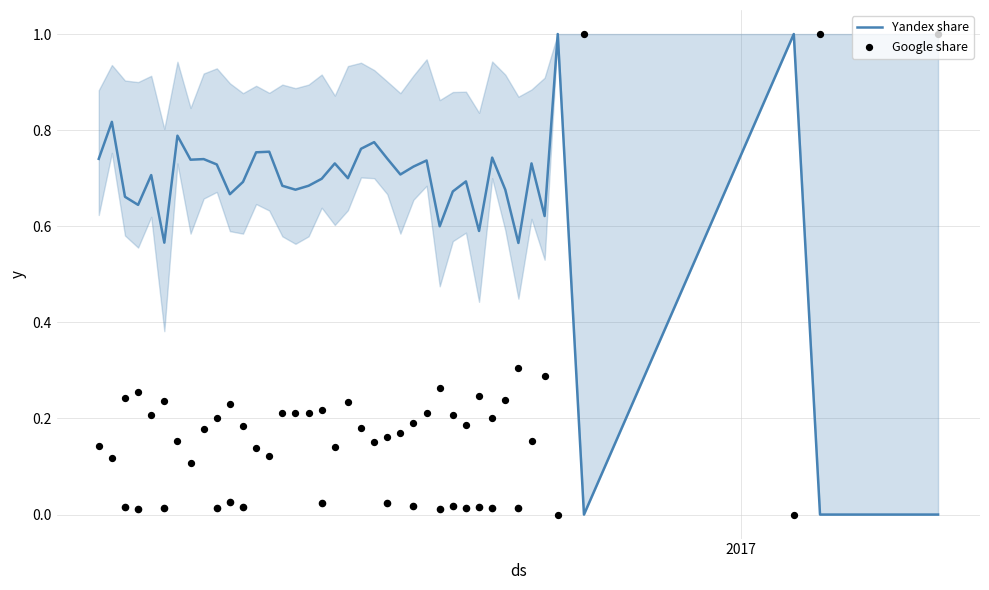

What is the highest value of the Yandex share series?

1.0